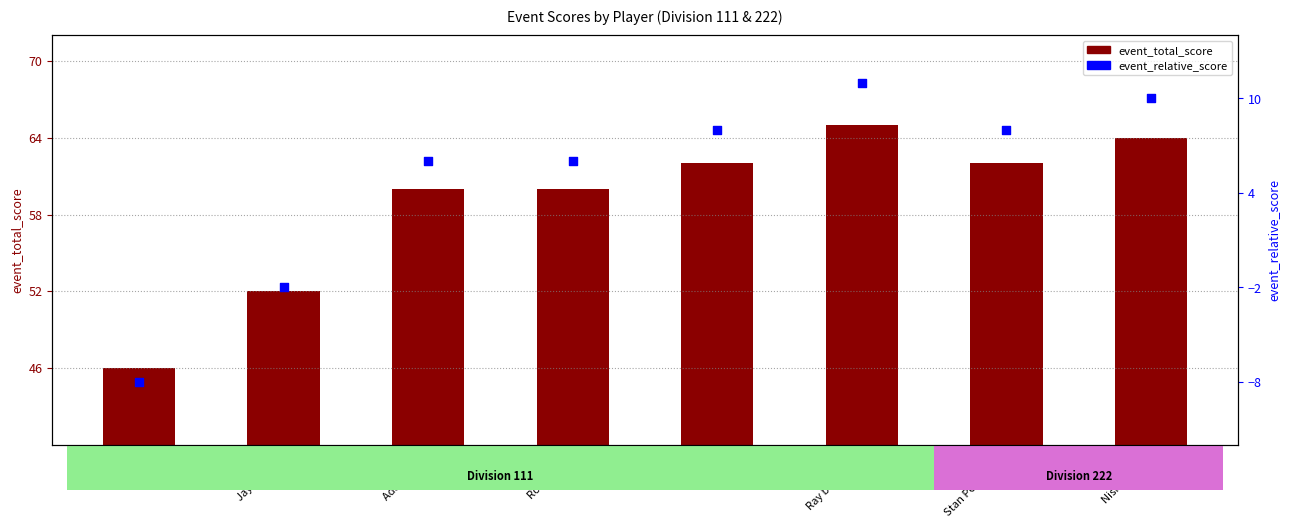

Which series has the largest total across all categories?

event_total_score